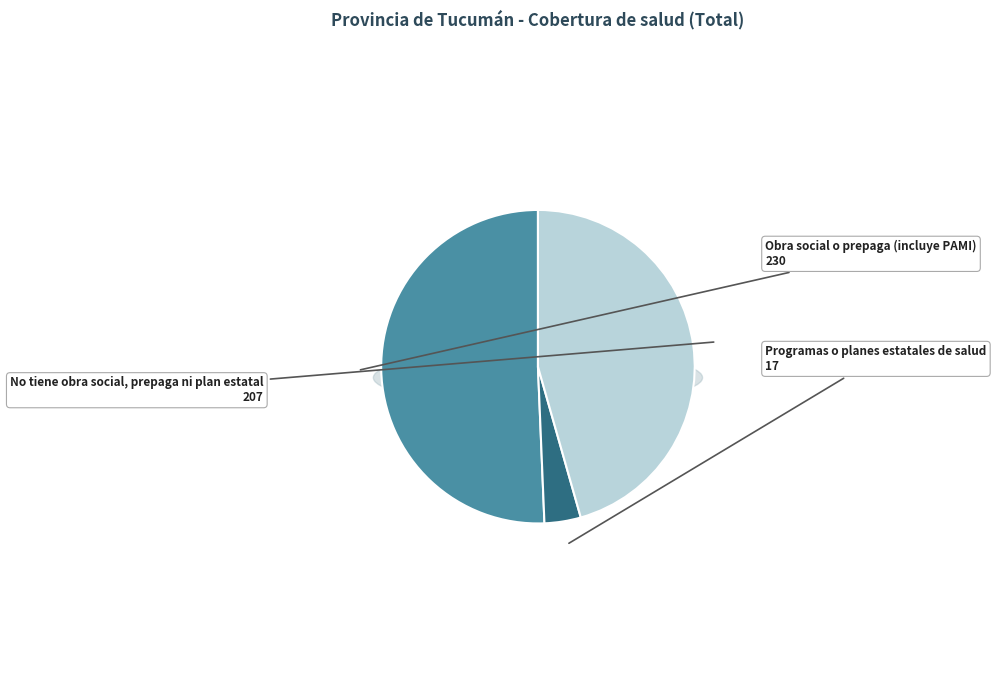

Is it true that Obra social o prepaga (incluye PAMI) is 51% of the pie?

True